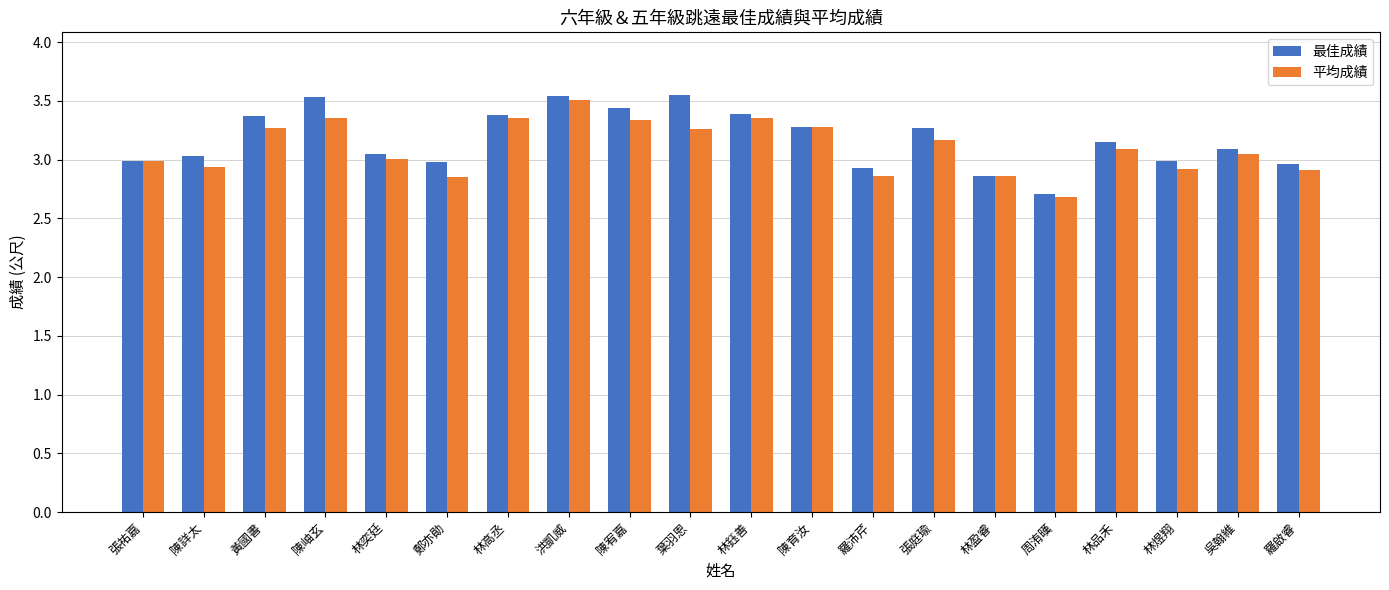

What are all the series names shown in the legend?

最佳成績, 平均成績